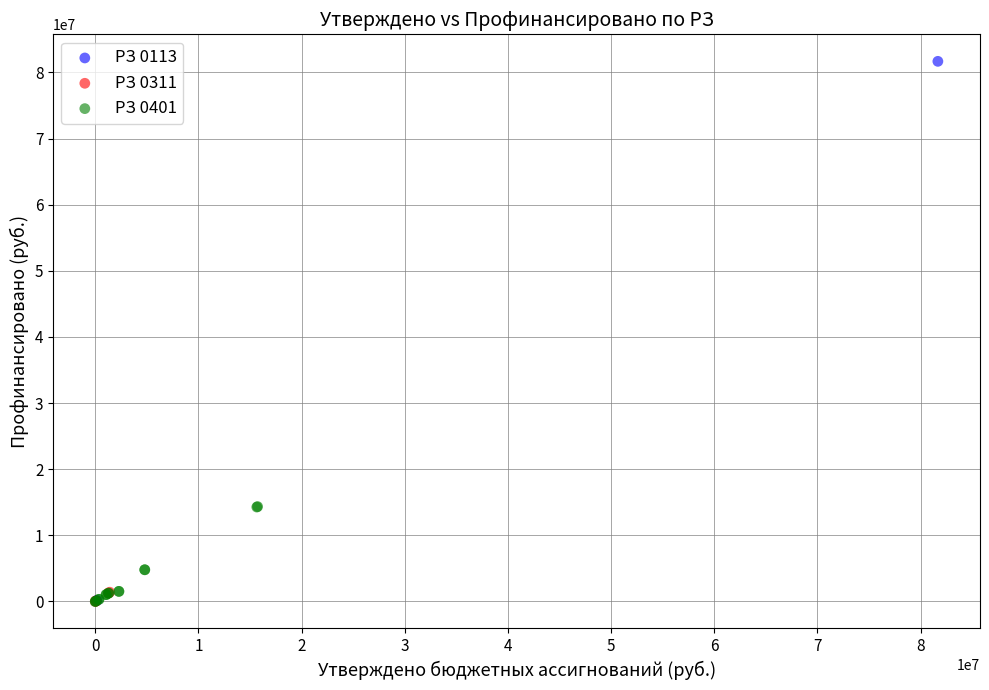

Which series has the largest Y range (max minus min)?

РЗ 0113